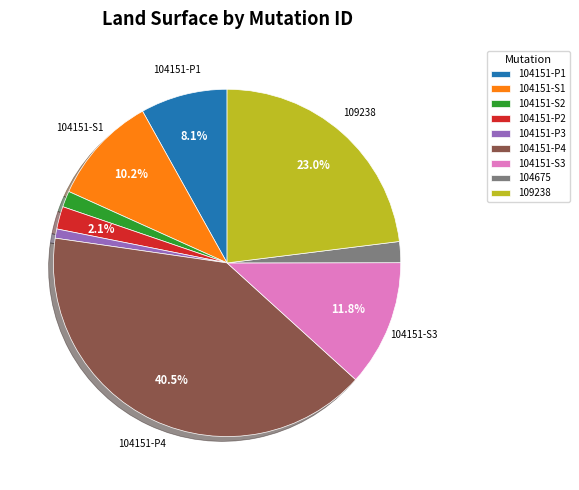

Between 104151-S3 and 104151-P4, which is larger?

104151-P4